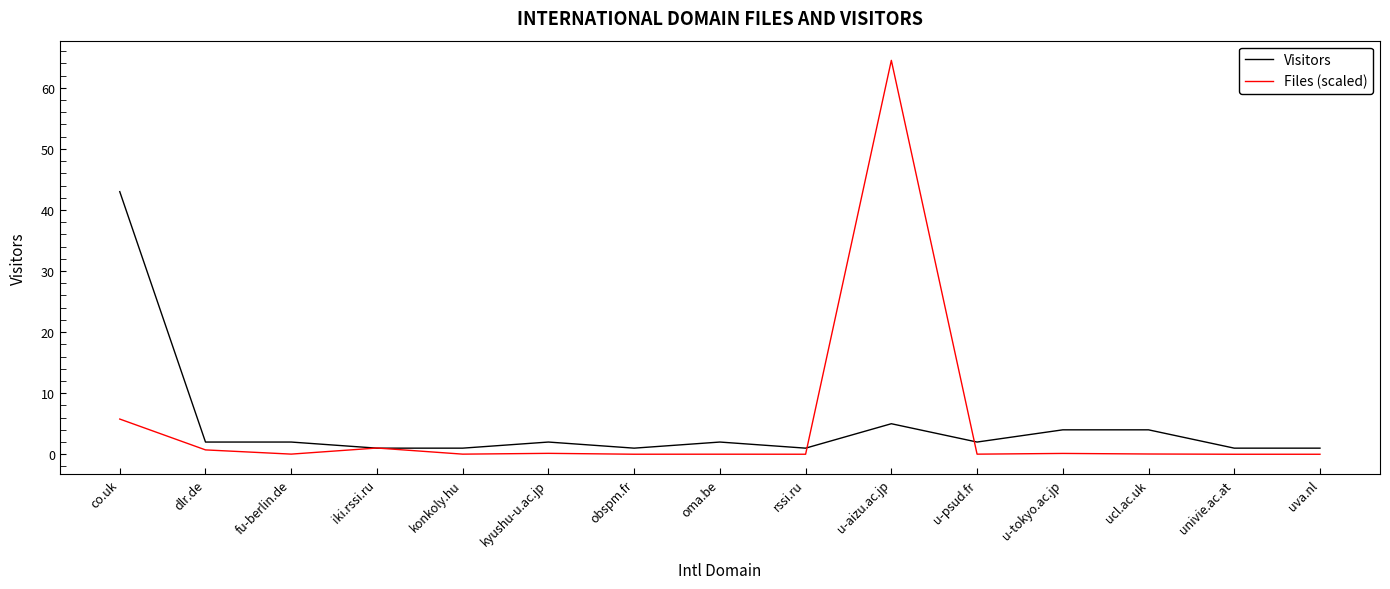

What is the average value of the Files (scaled) series?

4.8